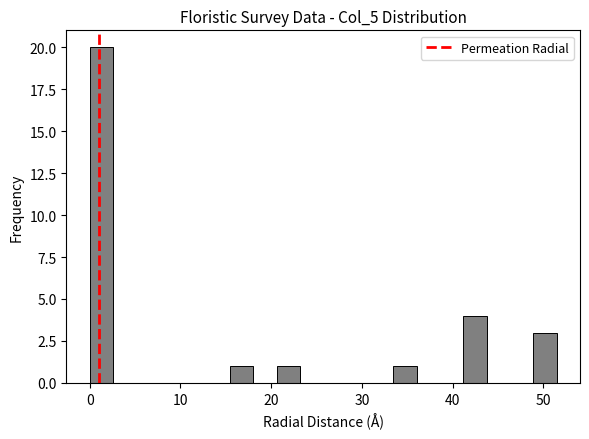

Around what value on the x-axis is the tallest bar? Give the approximate position of its centre, as read against the axis.

1